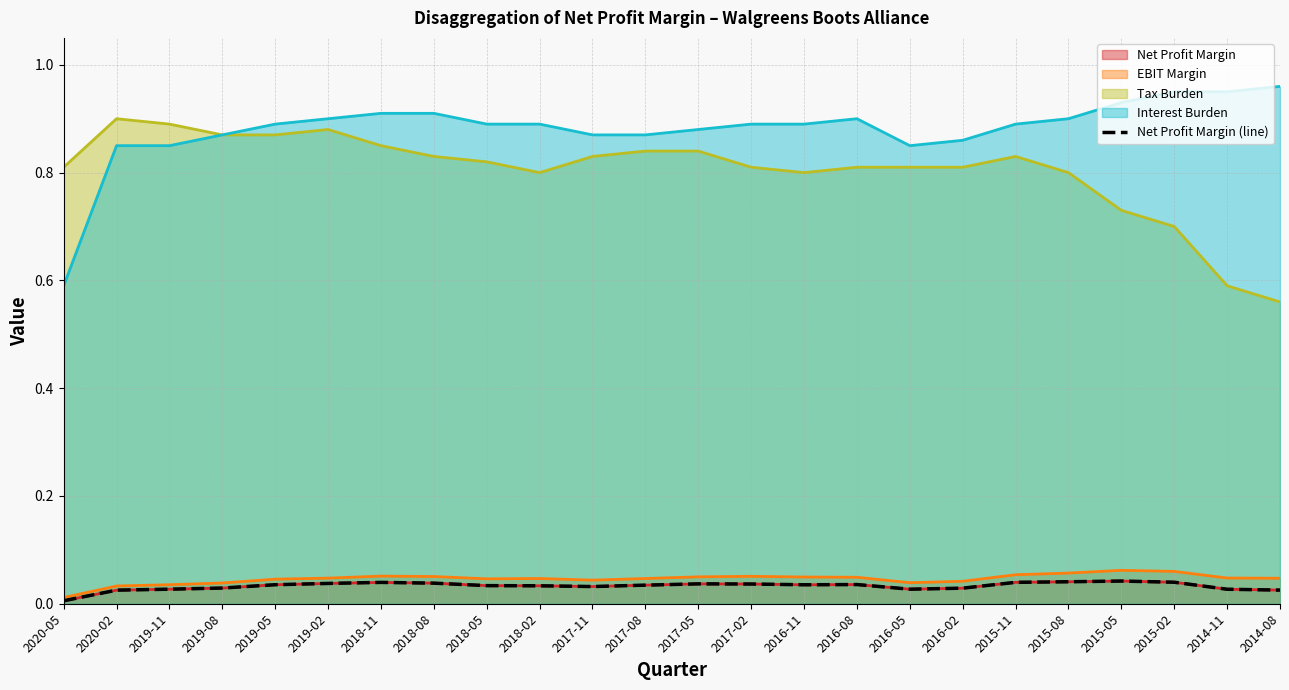

How many interior local valleys (lower than both neighbors) does the data have?

3